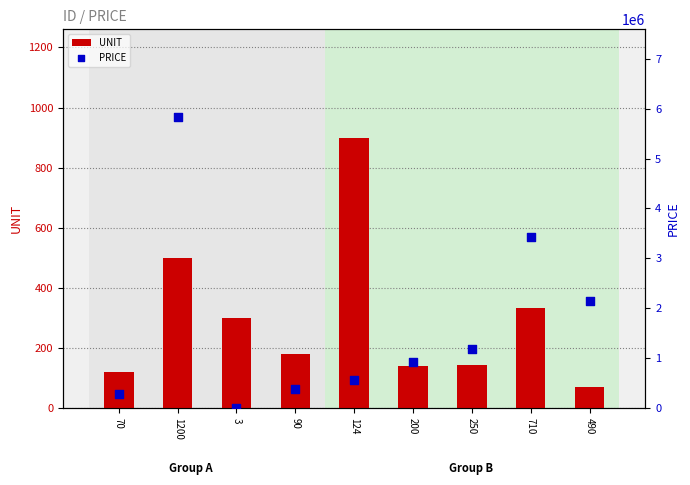

What are all the series names shown in the legend?

UNIT, PRICE